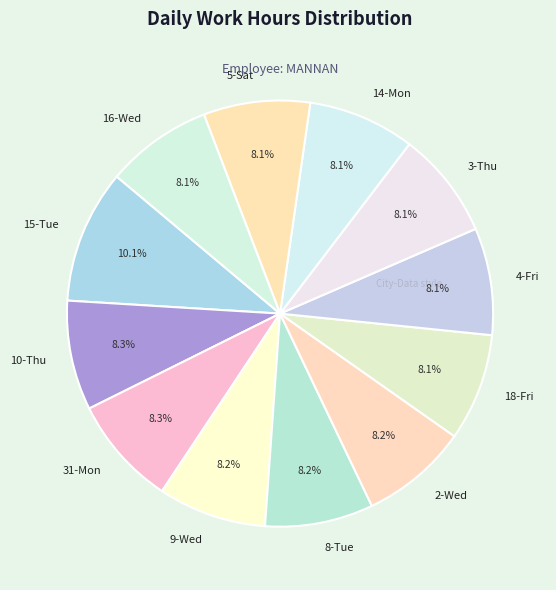

Is there a majority slice in this chart?

No